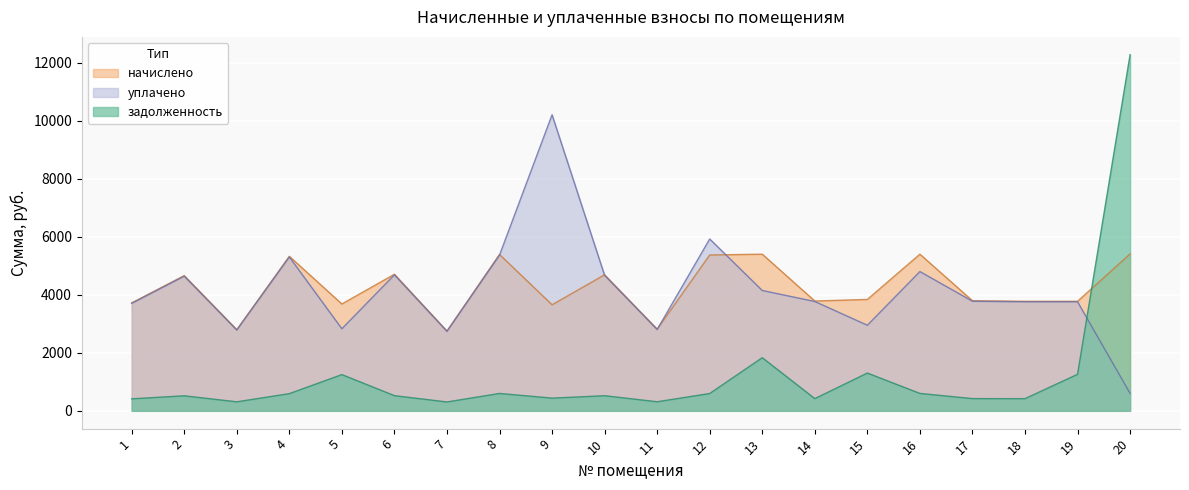

Reading left to right, what are all the values shown in this chart?

задолженность: 1=413.5	2=518.1	3=310.9	4=592.0	5=1249.1	6=523.3	7=305.8	8=599.2	9=437.8	10=521.2	11=312.9	12=597.1	13=1831.4	14=420.7	15=1302.4	16=600.2	17=421.7	18=419.6	19=1258.9	20=12280.8
начислено: 1=3721.3	2=4663.2	3=2797.9	4=5328.0	5=3684.3	6=4709.3	7=2751.8	8=5392.6	9=3656.7	10=4690.9	11=2816.4	12=5374.2	13=5401.9	14=3785.9	15=3841.4	16=5401.9	17=3795.2	18=3776.7	19=3776.7	20=5411.2
уплачено: 1=3705.6	2=4643.5	3=2786.1	4=5305.5	5=2830.2	6=4689.4	7=2740.1	8=5369.9	9=10208.7	10=4671.1	11=2804.5	12=5925.9	13=4149.6	14=3769.9	15=2950.9	16=4801.7	17=3779.2	18=3760.7	19=3760.7	20=602.0